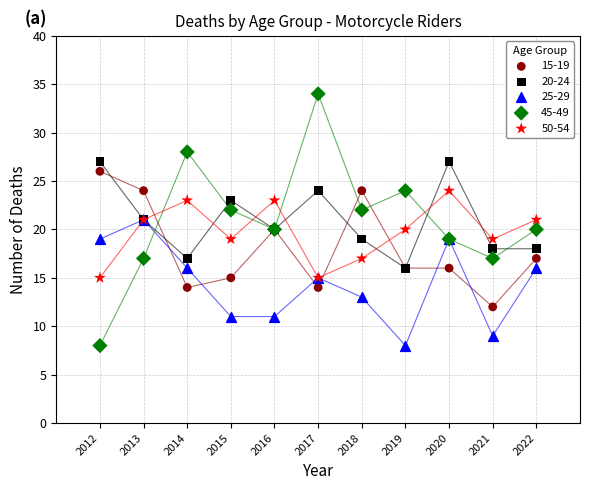

What are all the series names shown in the legend?

15-19, 20-24, 25-29, 45-49, 50-54